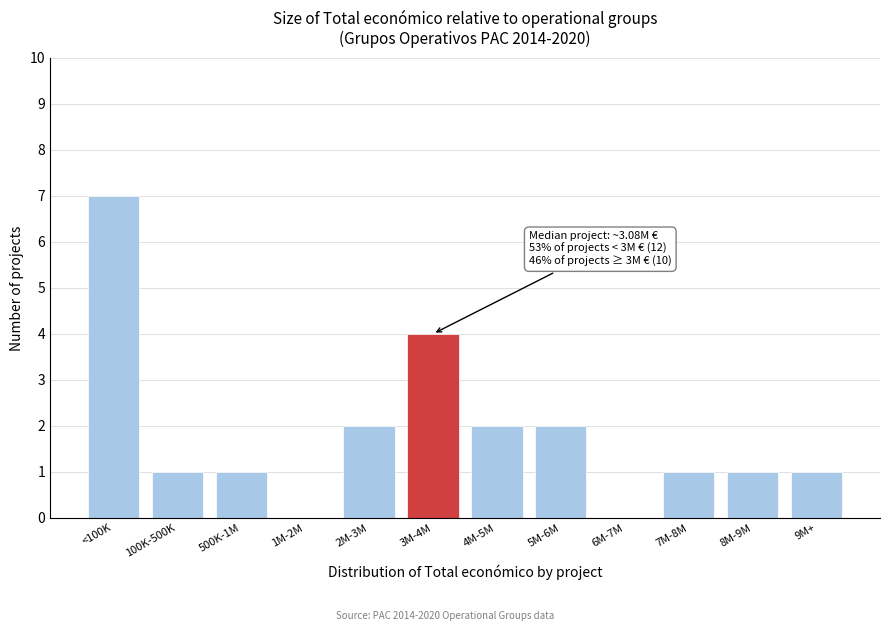

Reading left to right, list all the values displayed in this chart.

<100K=7	100K-500K=1	500K-1M=1	1M-2M=0	2M-3M=2	3M-4M=4	4M-5M=2	5M-6M=2	6M-7M=0	7M-8M=1	8M-9M=1	9M+=1